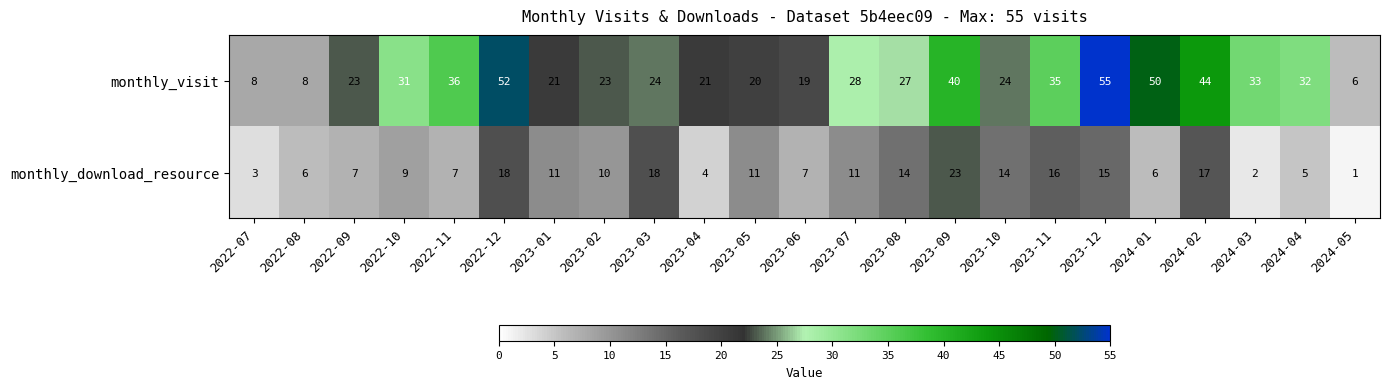

The monthly_visit series shows 19 at 2023-06. True or false?

True